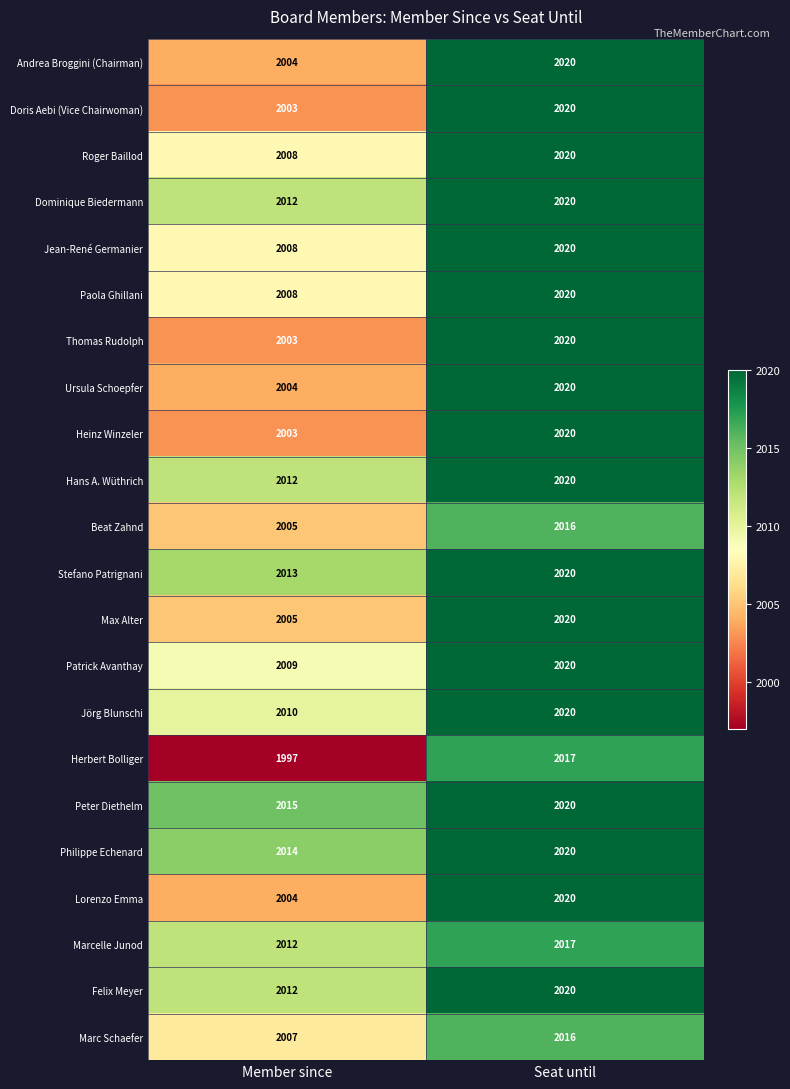

What is the difference between the highest and lowest values at Seat until?

4